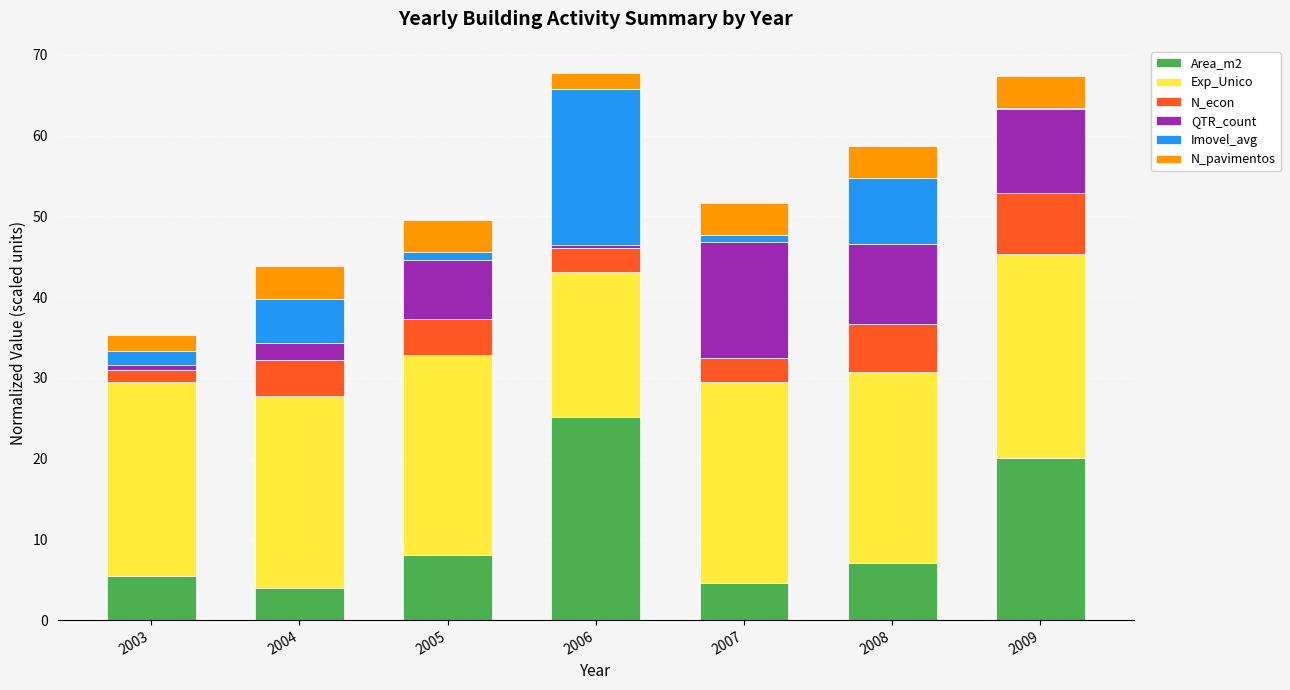

Is it true that Area_m2 equals 8.1 at 2005?

True